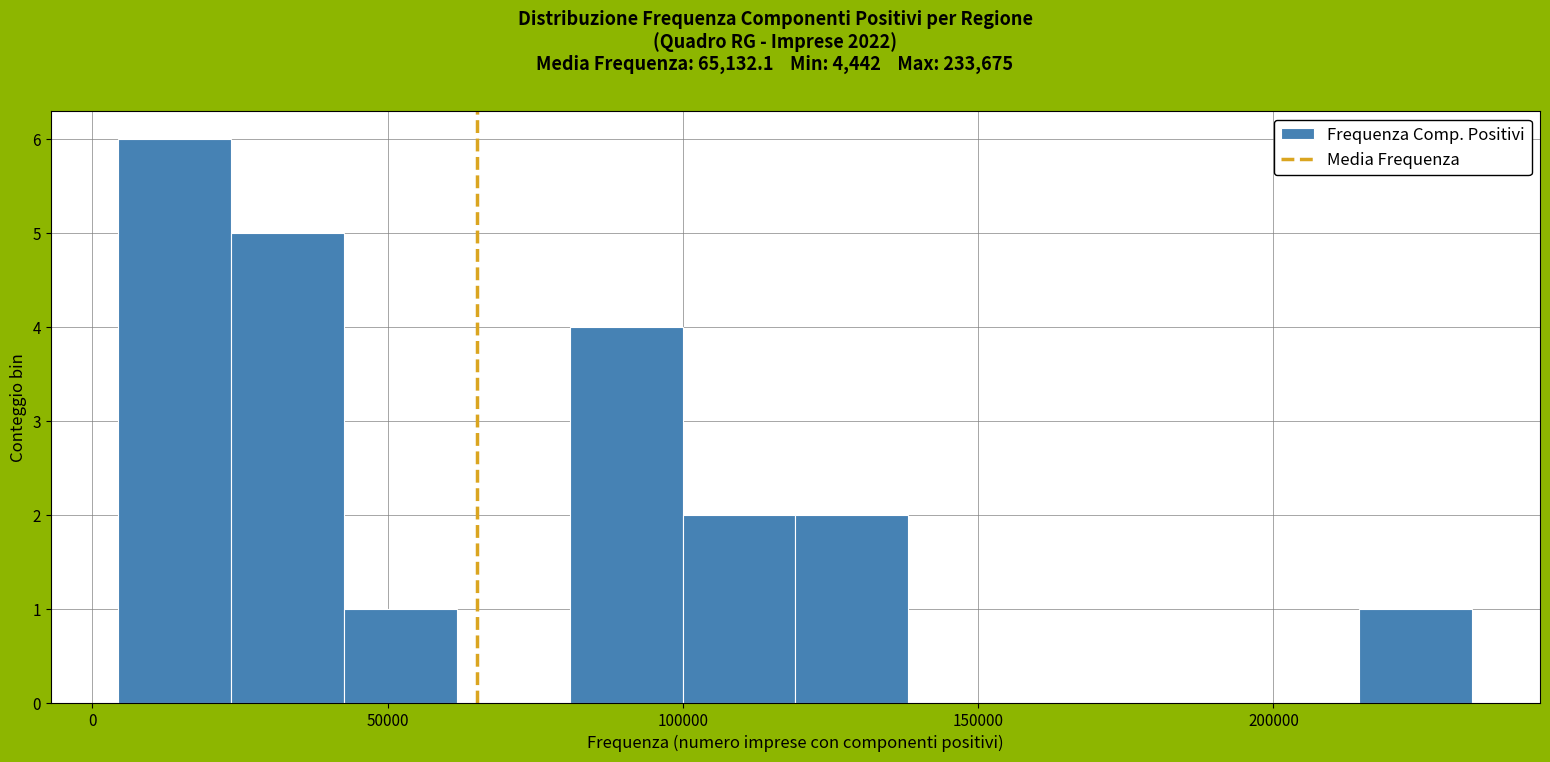

Read against the x-axis, roughly where is the centre of the tallest bar?

15000